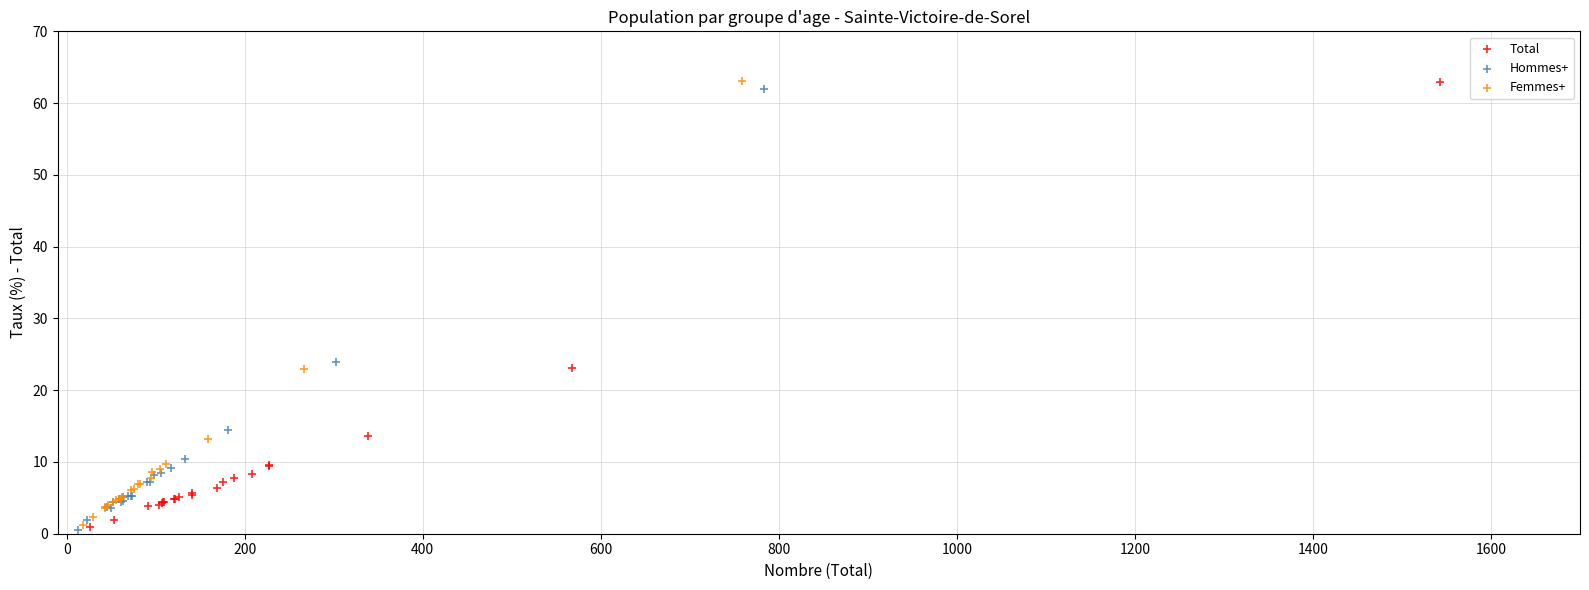

What are all the series names shown in the legend?

Total, Hommes+, Femmes+